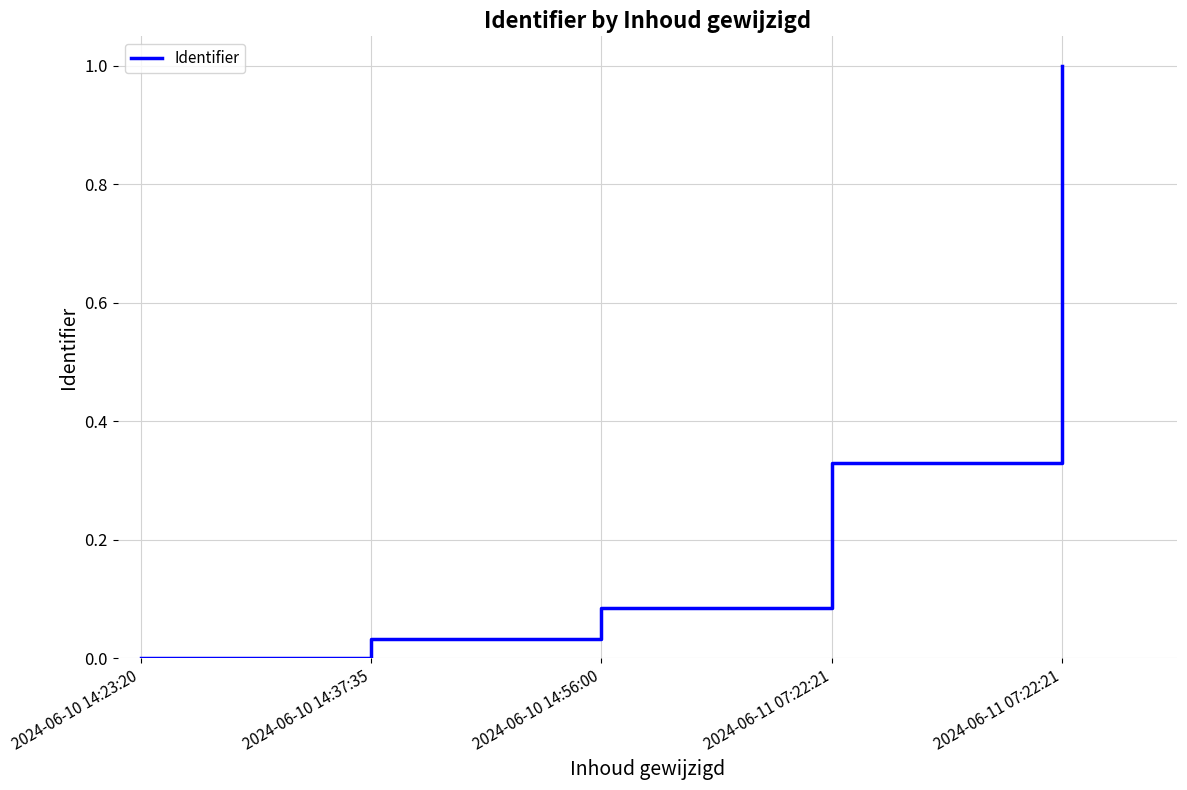

At which category does the chart reach its minimum across all series?

2024-06-10 14:23:20